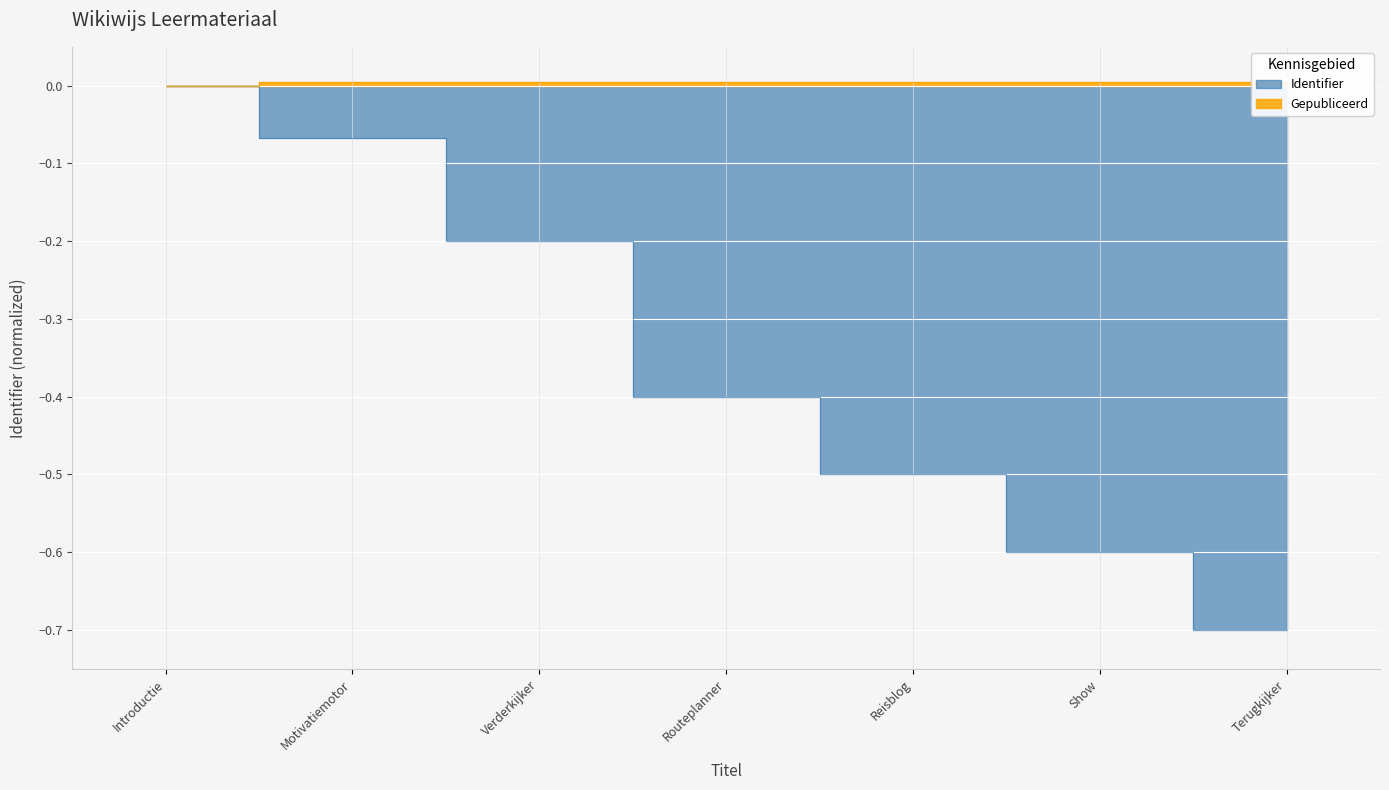

List the labels in order of value, largest first.

Introductie, Motivatiemotor, Verderkijker, Routeplanner, Reisblog, Show, Terugkijker